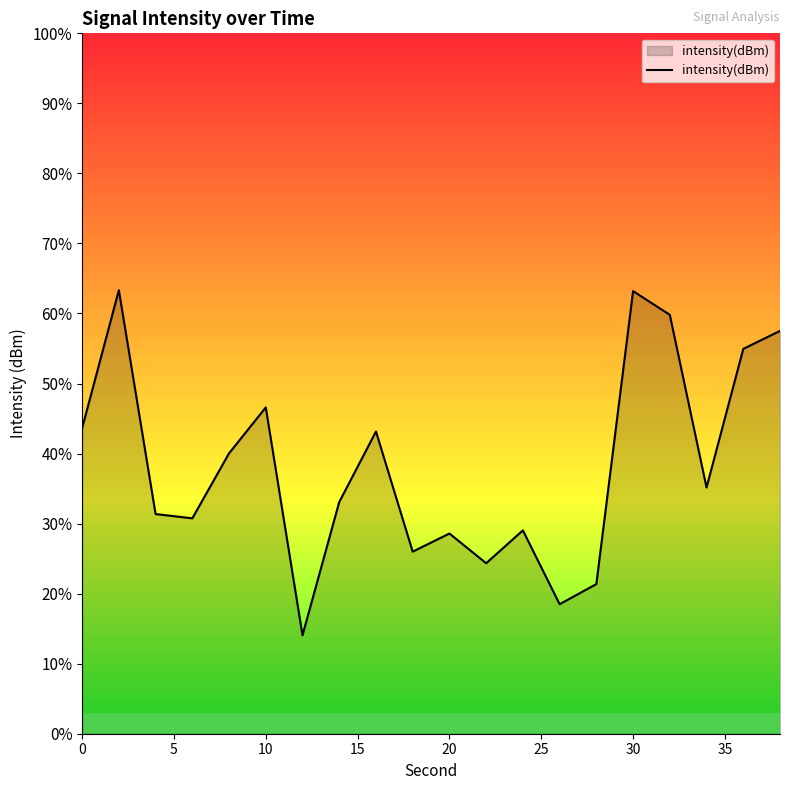

How many points are lower than both their immediate neighbors (excluding endpoints)?

6